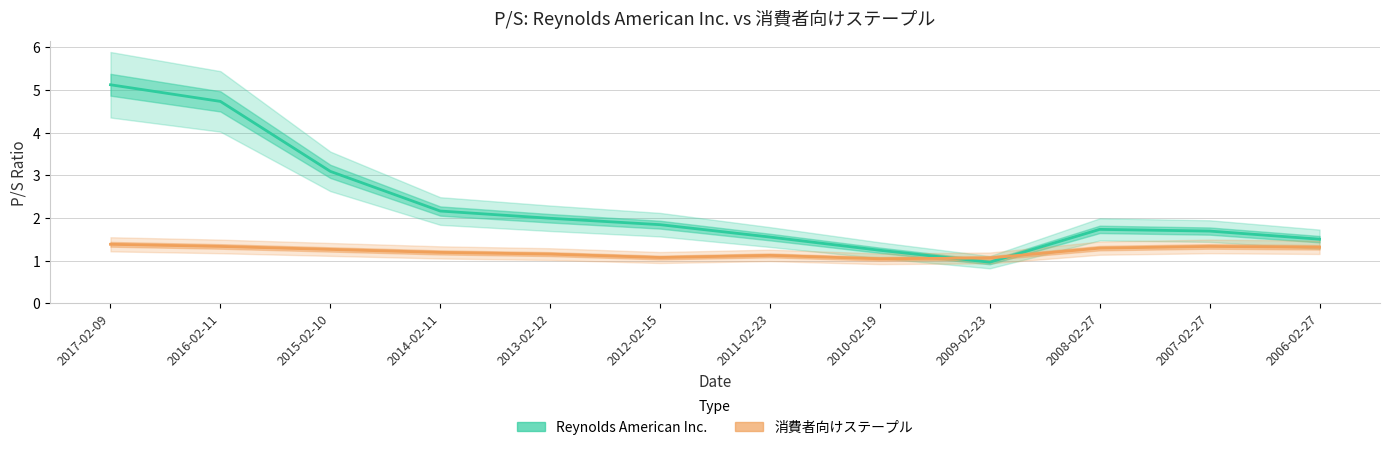

Rank the series by their maximum value, from lowest to highest.

消費者向けステープル, Reynolds American Inc.